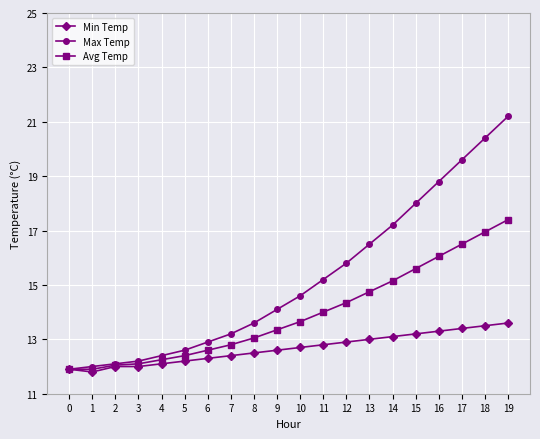

Does the chart have visible grid lines?

Yes